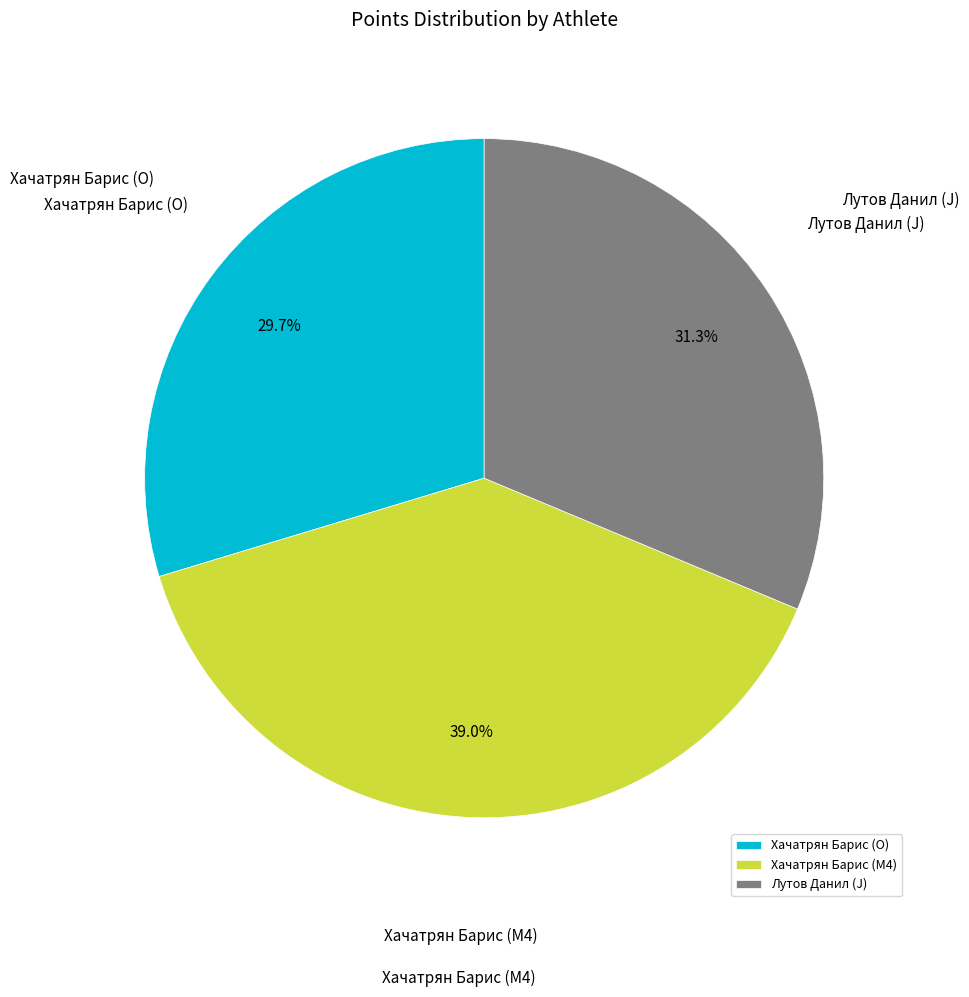

Between Хачатрян Барис (O) and Хачатрян Барис (M4), which is larger?

Хачатрян Барис (M4)